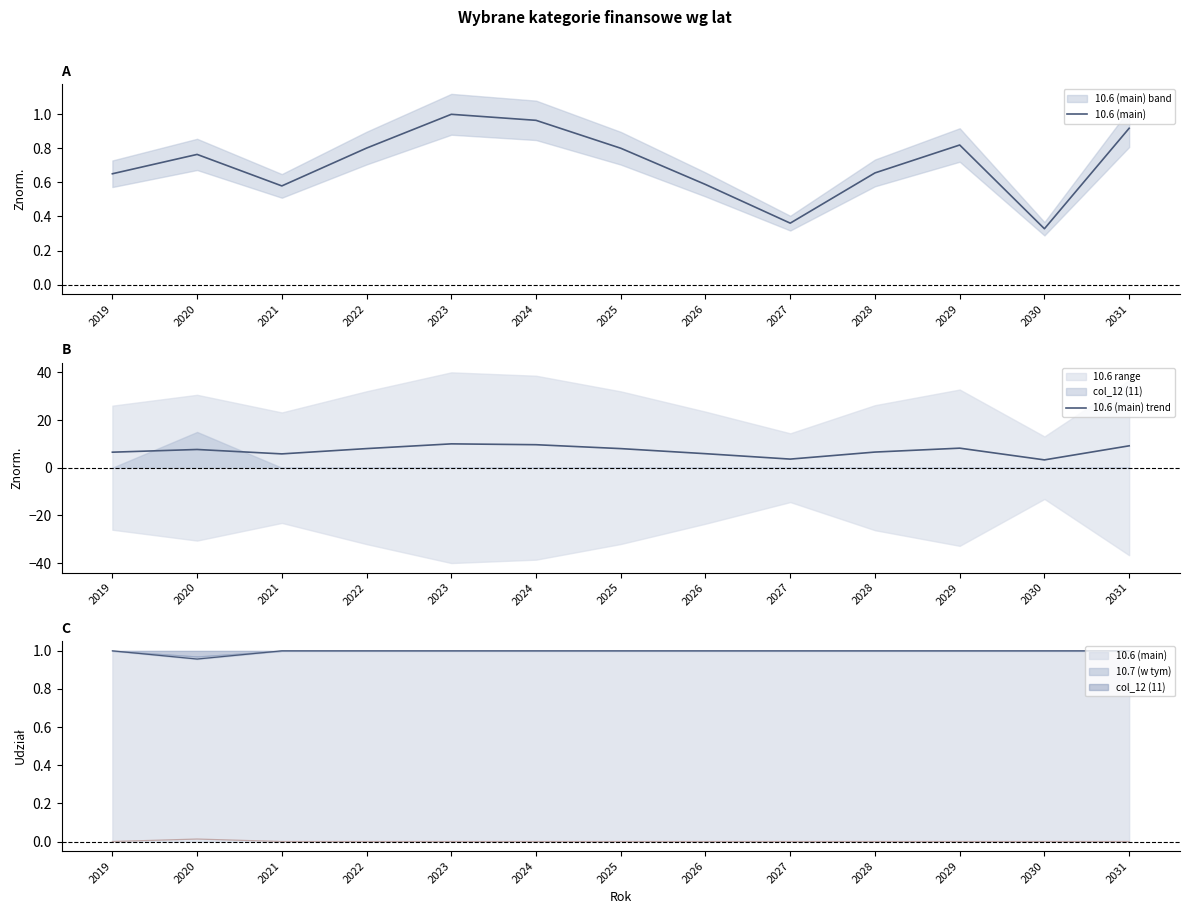

At which label does 10.6 (main) trend reach its peak?

2023